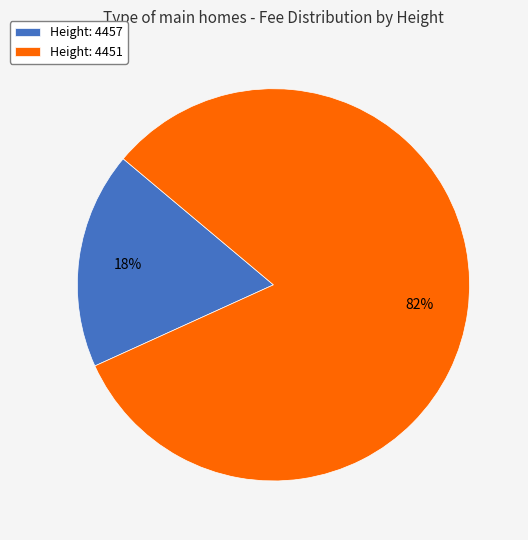

Is it true that Height: 4457 is 18% of the pie?

True